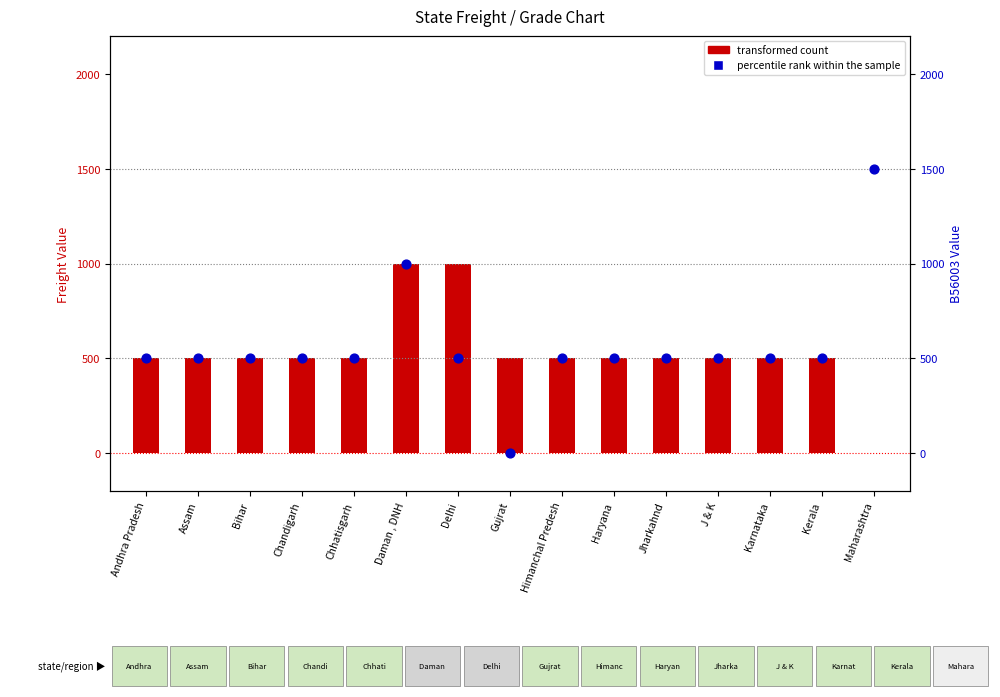

Which series contains the lowest Y value?

transformed count